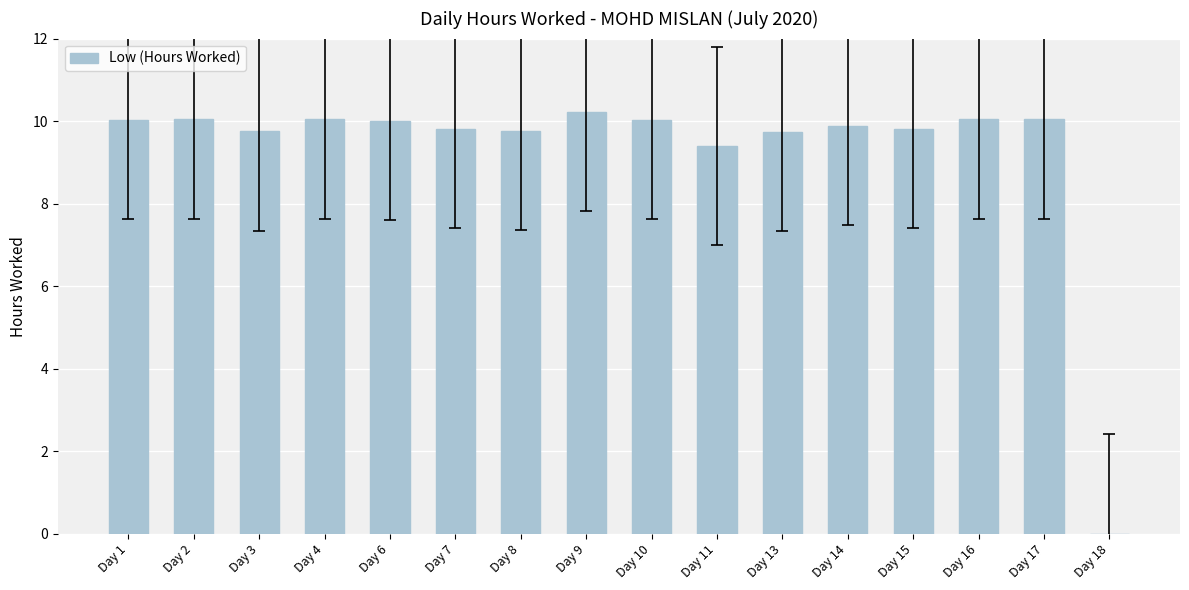

Is it true that the value at Day 3 is 16.1?

False